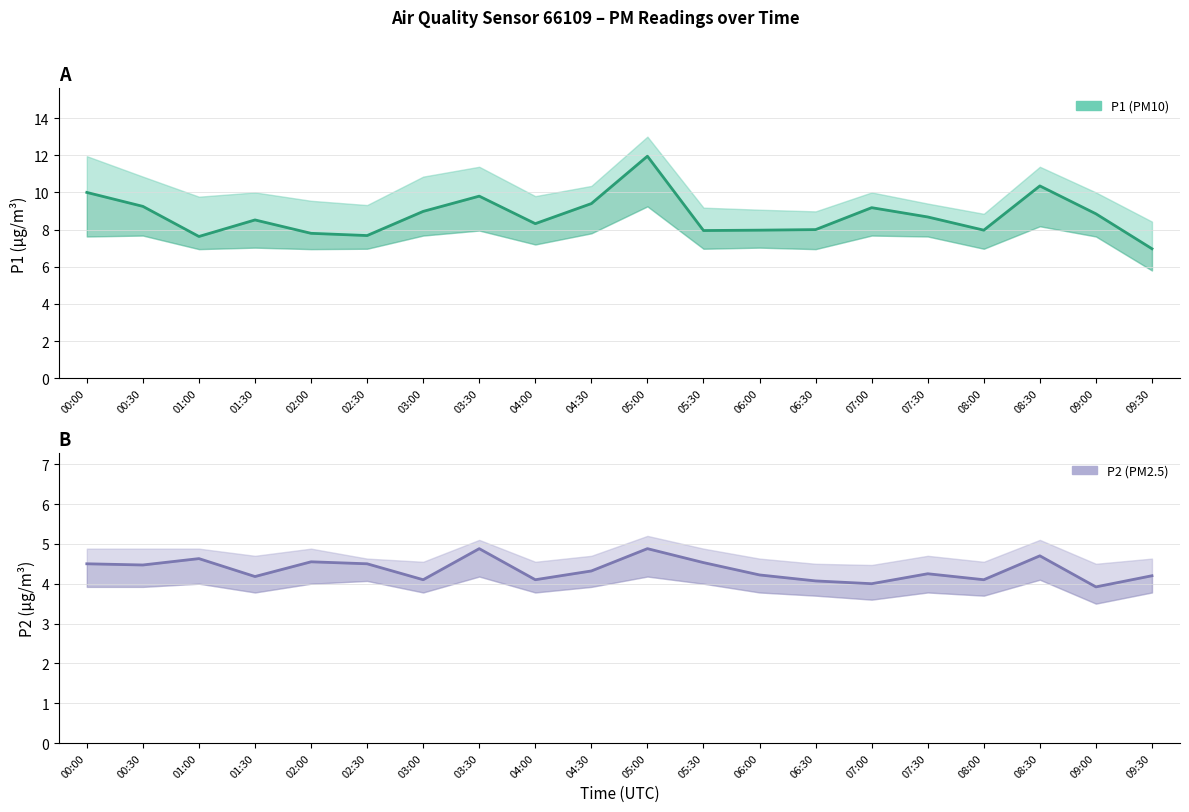

What is the label of the 14th point from the left?

06:30